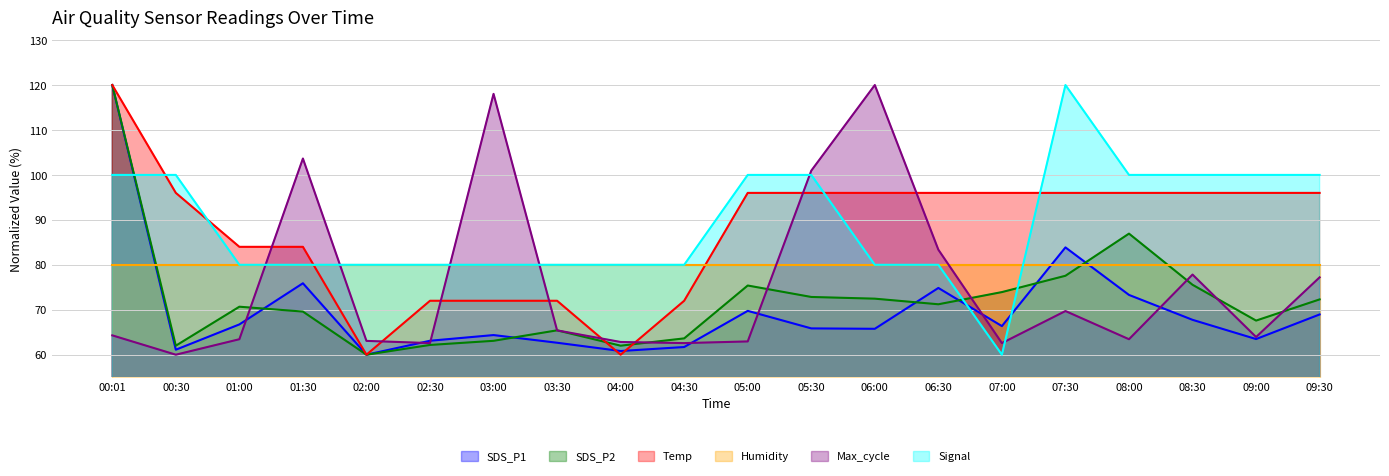

What is the difference between the Signal values at 09:30 and 01:30?

20.0